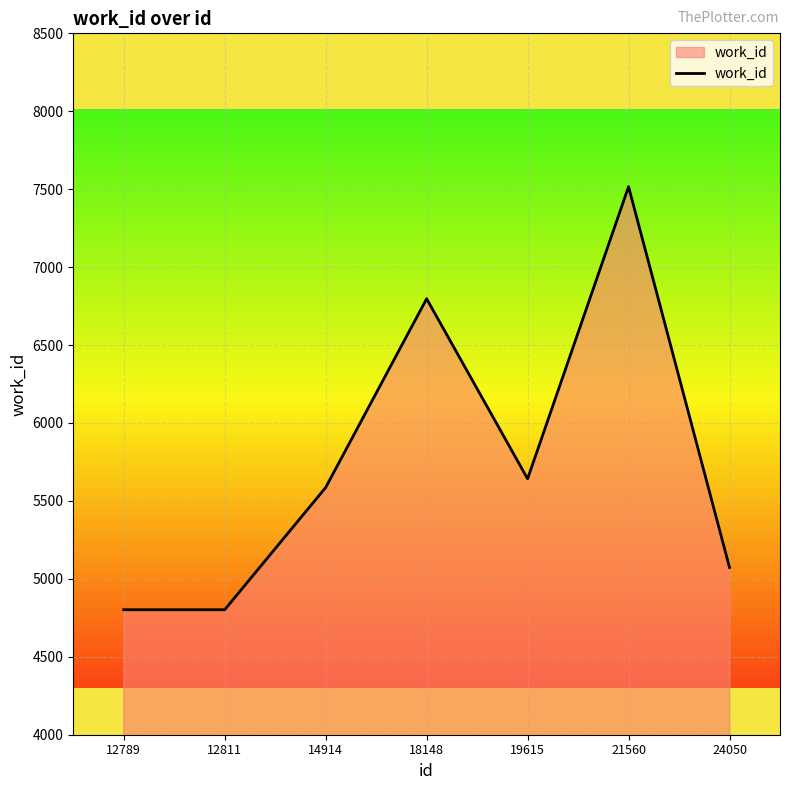

The value at 12811 is 2892. True or false?

False